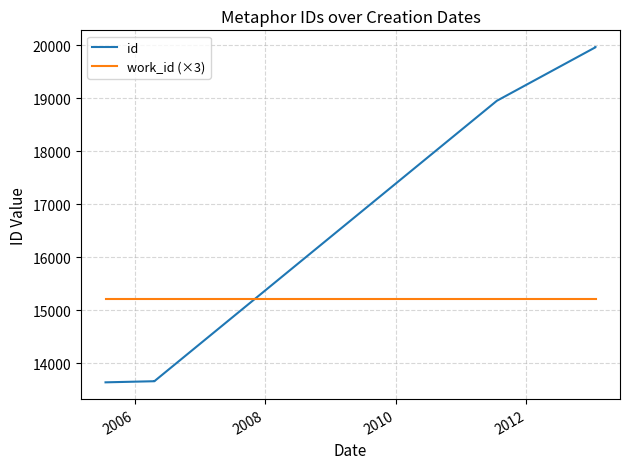

What is the difference between the maximum and minimum values in the id series?

6325